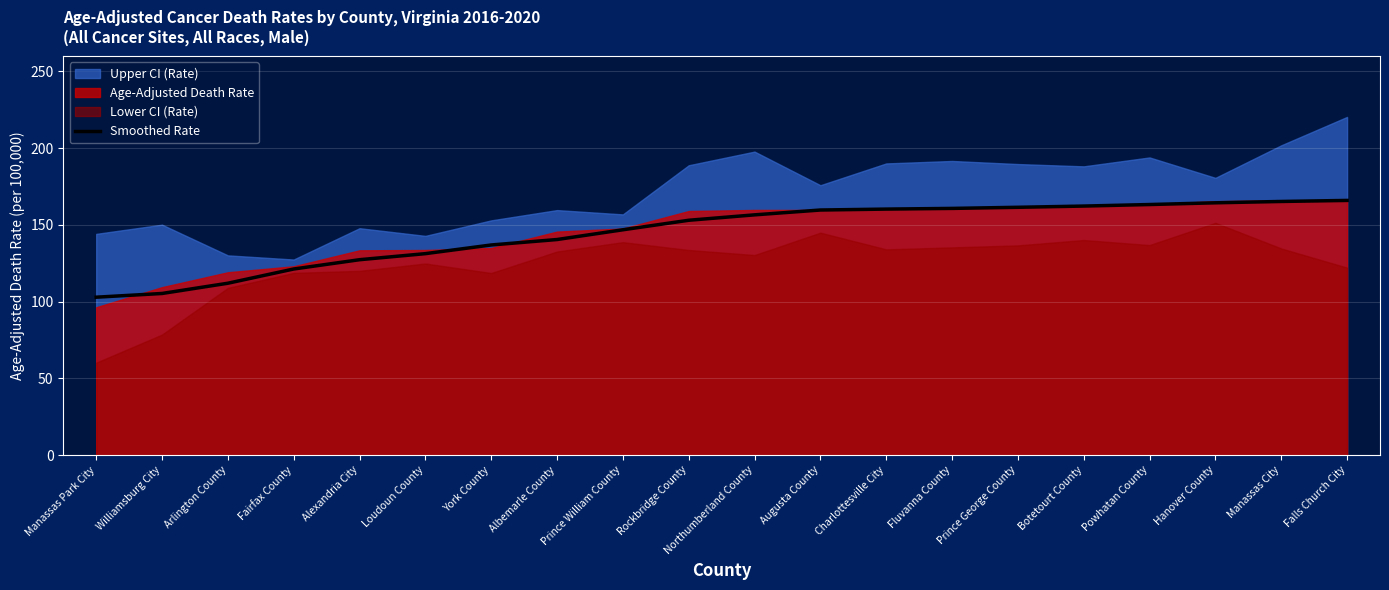

What is the highest value of the Smoothed Rate series?

165.9